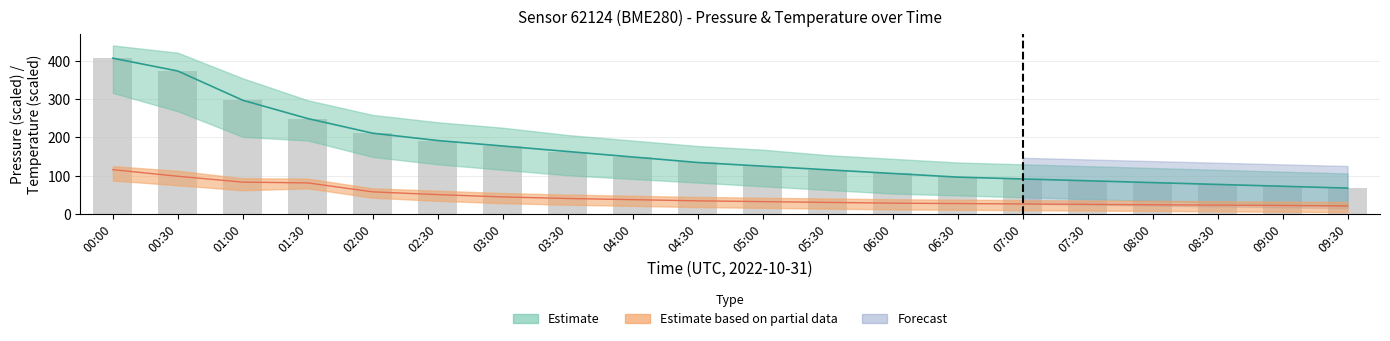

What is the change in value from 01:00 to 05:30?

-181.4